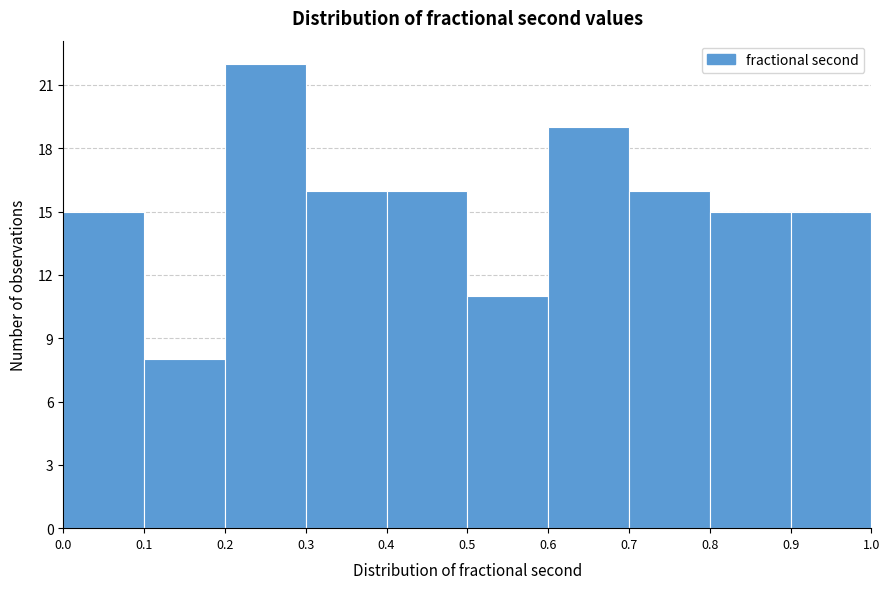

Reading left to right, list every bar in this chart as the range it spans on the x-axis followed by its height. The values are not printed on the chart, so give them approximately, as read against the axis.

0.0 to 0.1: 15
0.1 to 0.2: 8
0.2 to 0.3: 22
0.3 to 0.4: 16
0.4 to 0.5: 16
0.5 to 0.6: 11
0.6 to 0.7: 19
0.7 to 0.8: 16
0.8 to 0.9: 15
0.9 to 1.0: 15